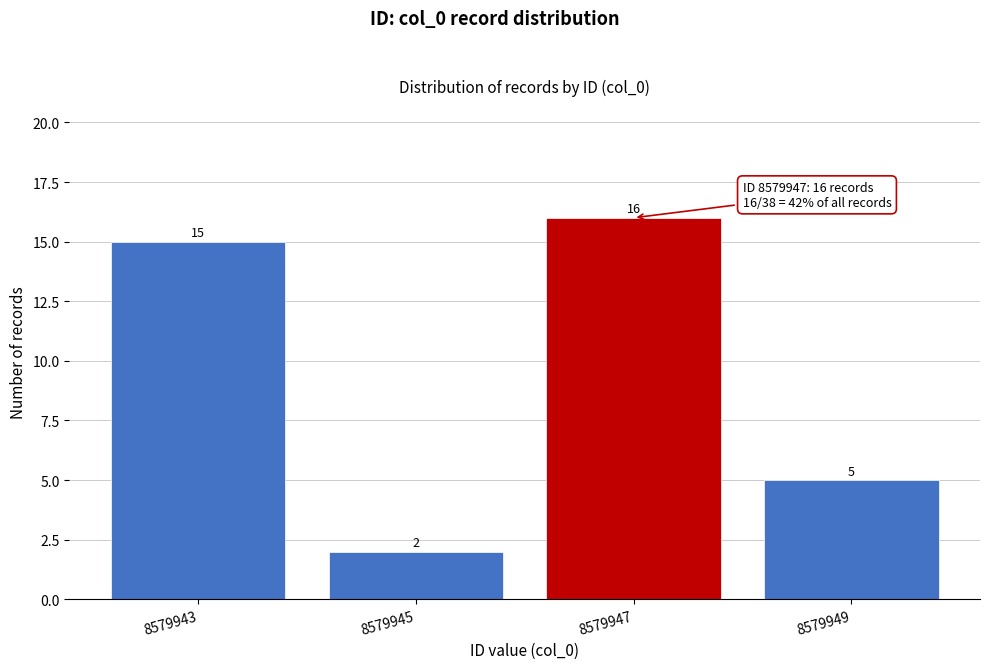

Reading left to right, what are all the values shown in this chart?

15	2	16	5